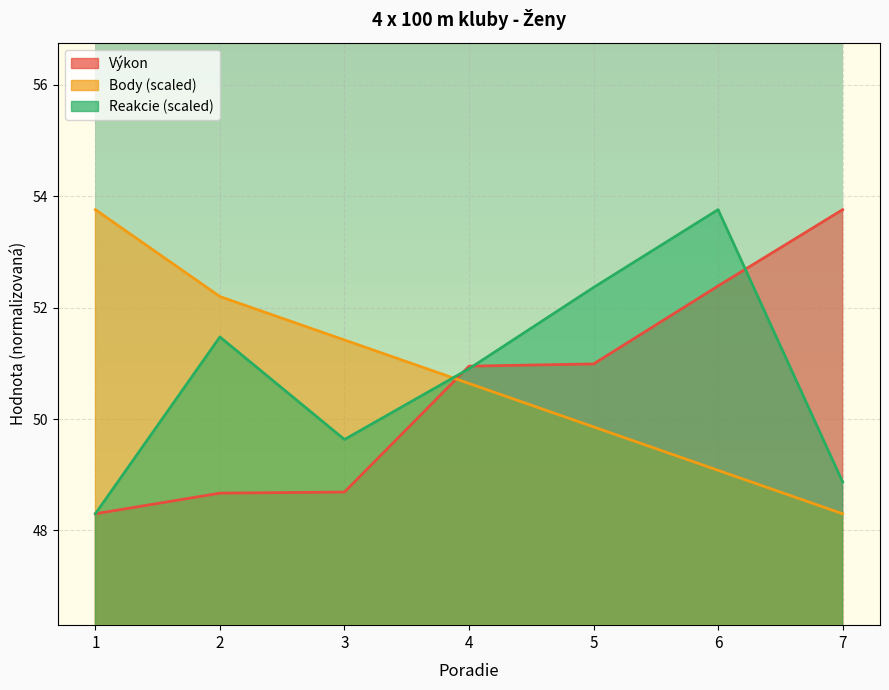

Where does the Výkon series first go above 50?

4